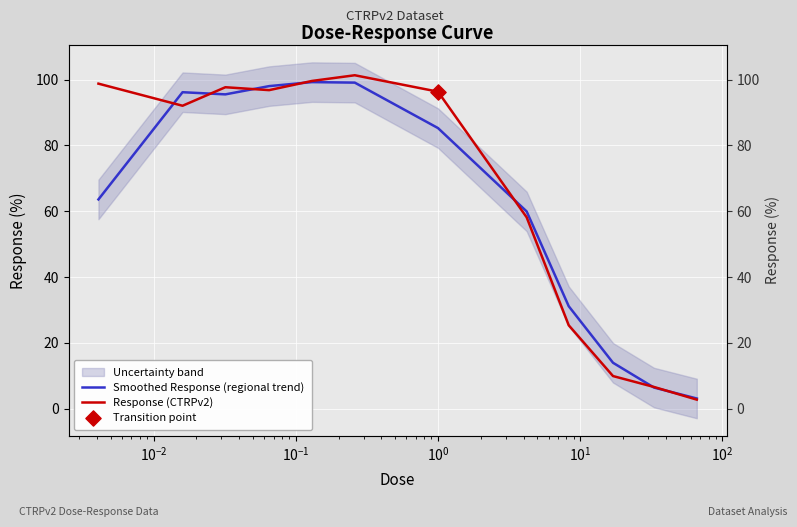

Which series has the largest total across all categories?

Response (CTRPv2)